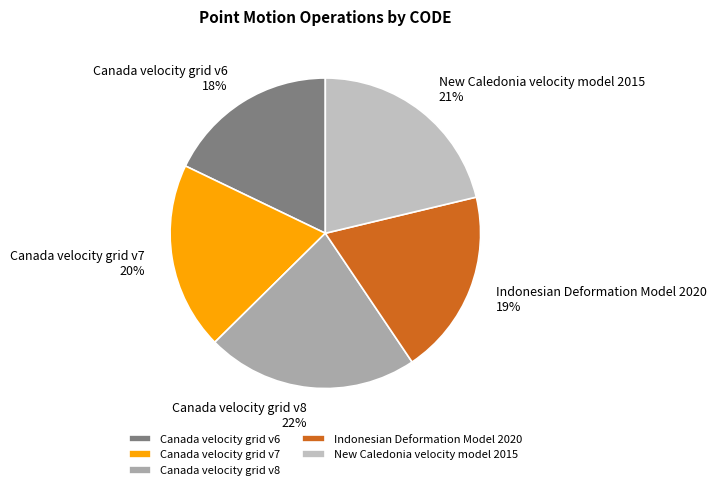

To the nearest percent, what portion does Canada velocity grid v8 represent?

22%